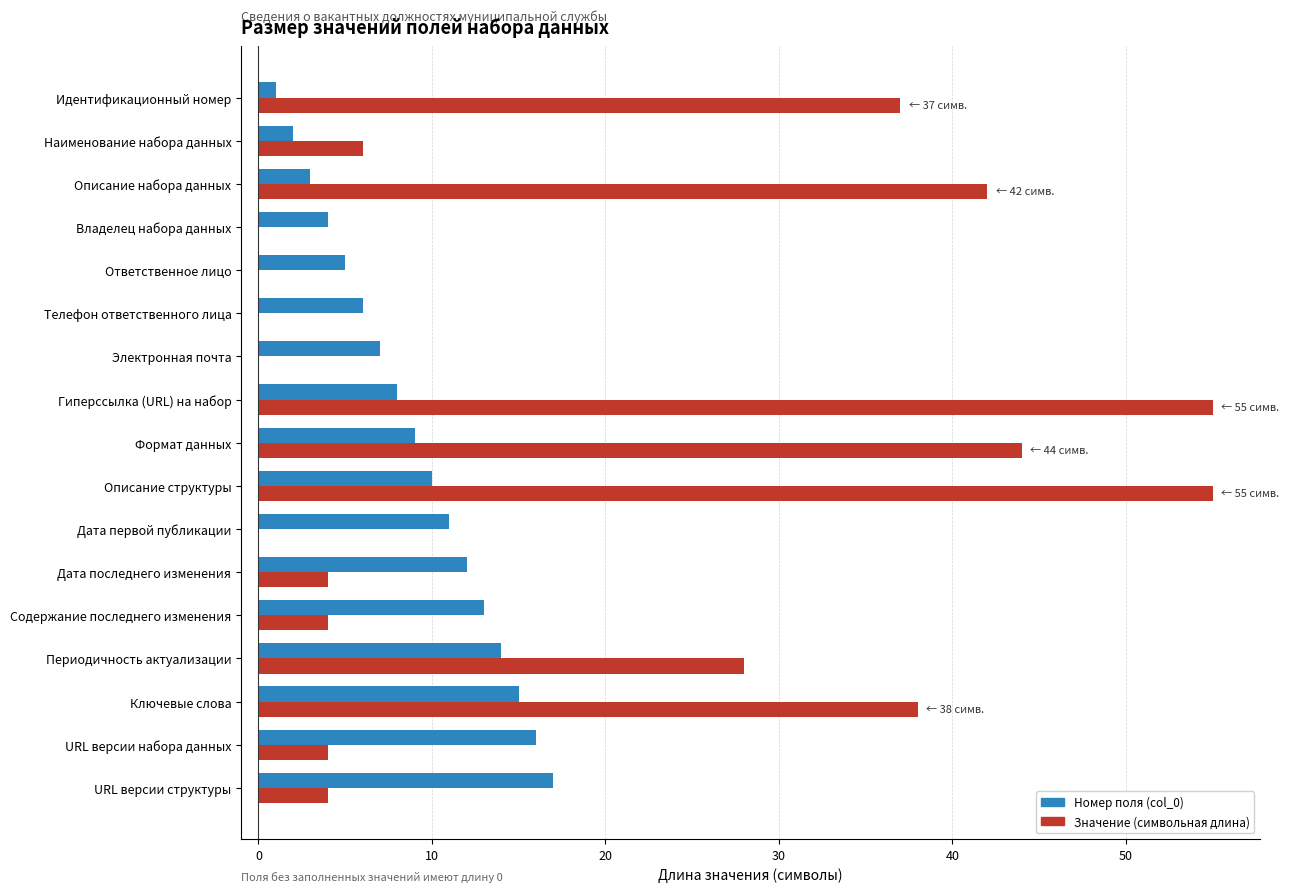

What is the maximum value for Значение (символьная длина)?

55